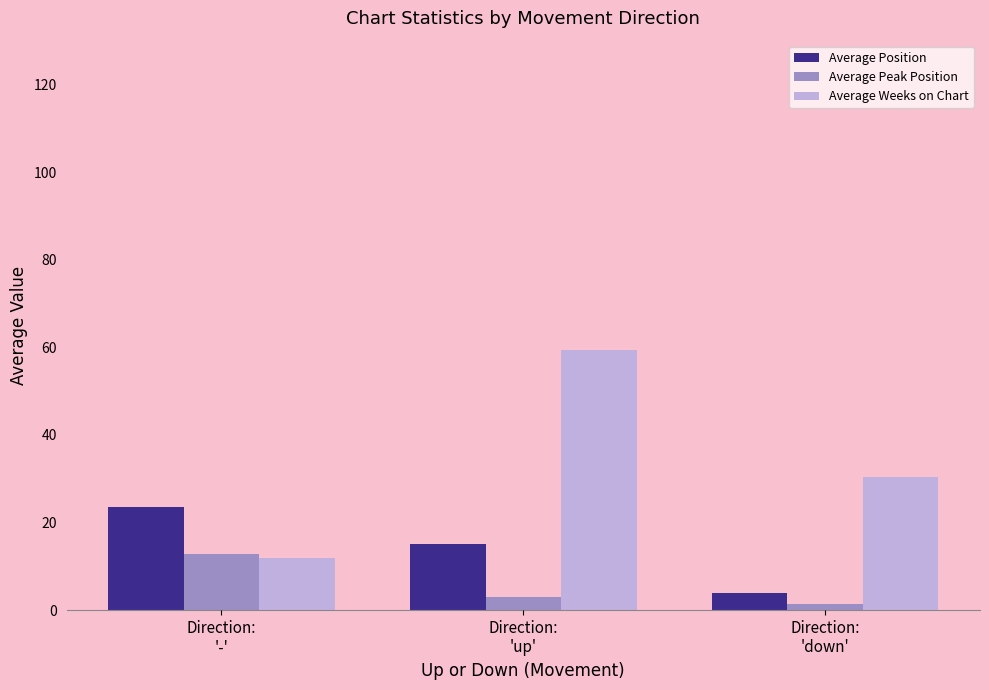

What is the average value of the Average Position series?

14.3